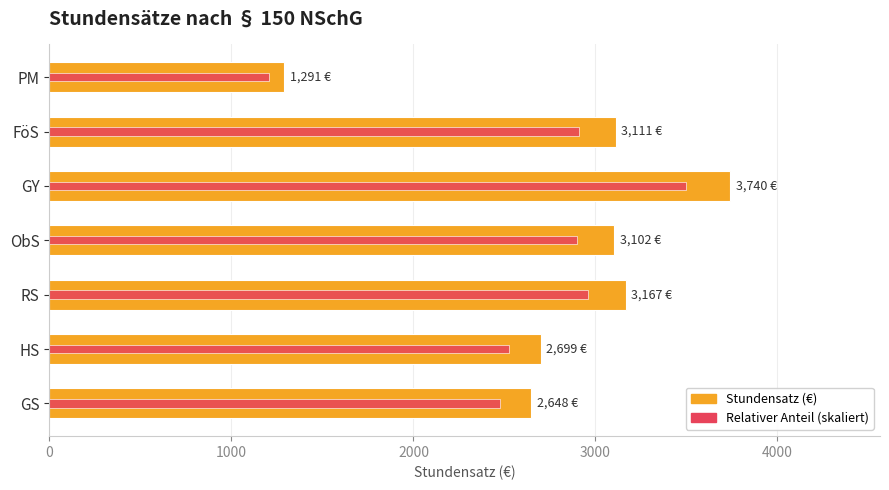

How many bars are there in total?

14